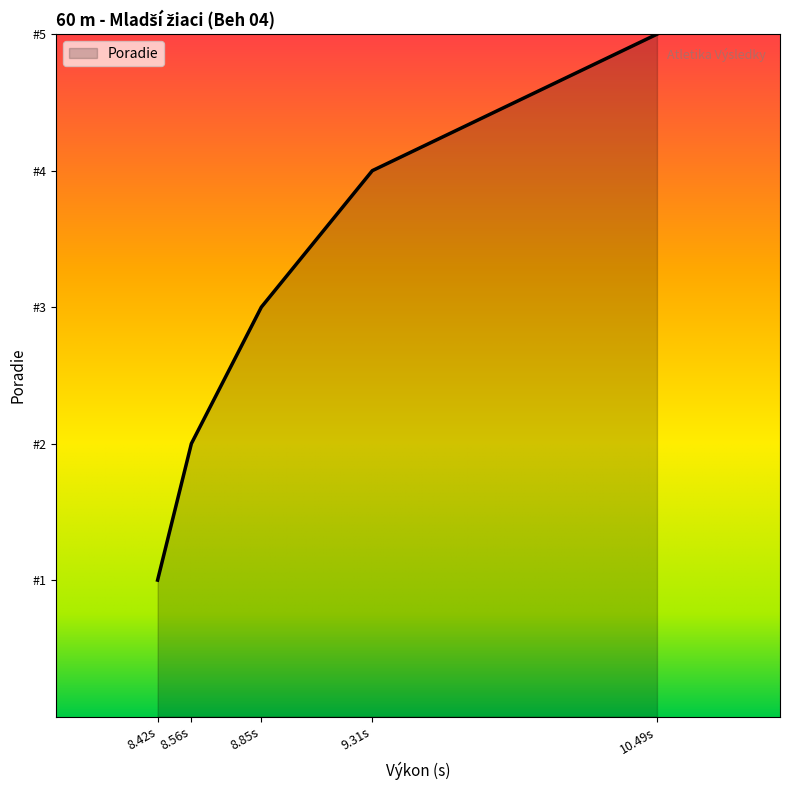

What is the label of the 5th point from the left?

10.49s